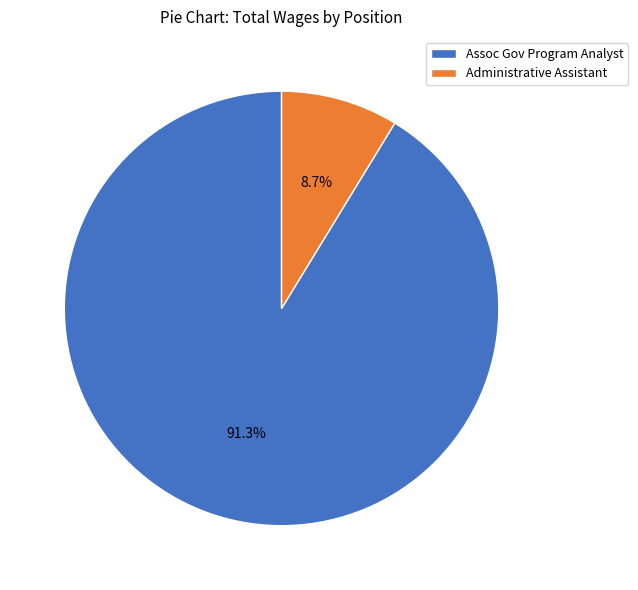

Is the sum of Administrative Assistant and Assoc Gov Program Analyst greater than half?

Yes